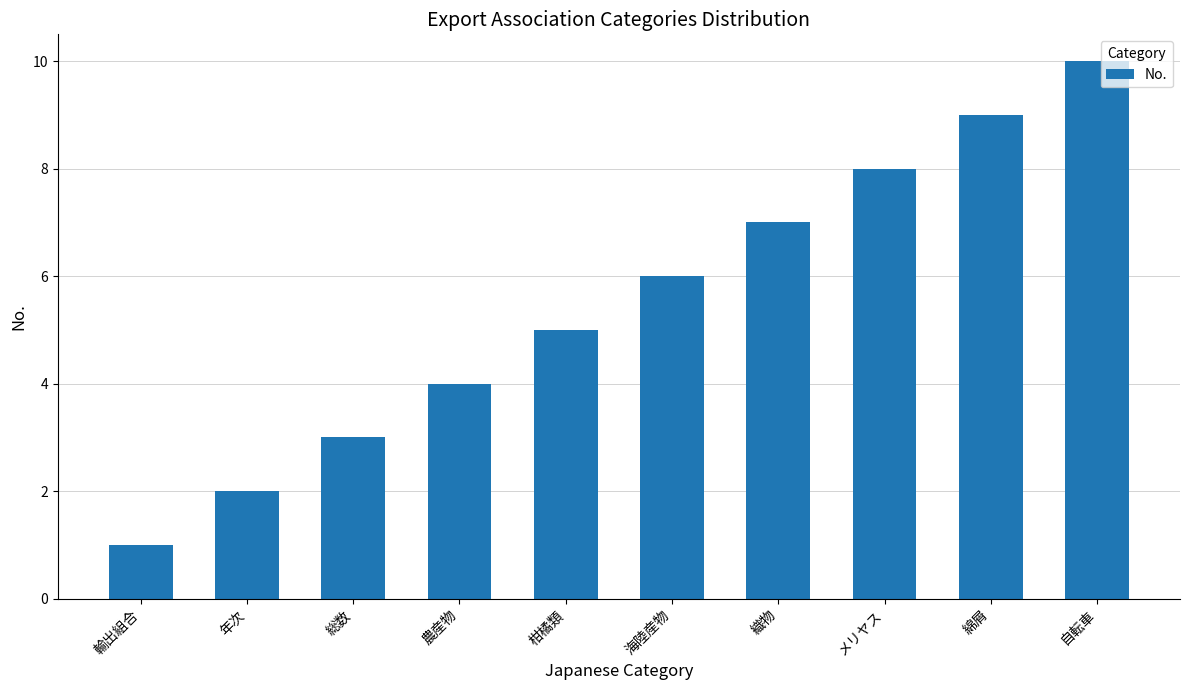

Which label corresponds to the largest value in the chart?

自転車